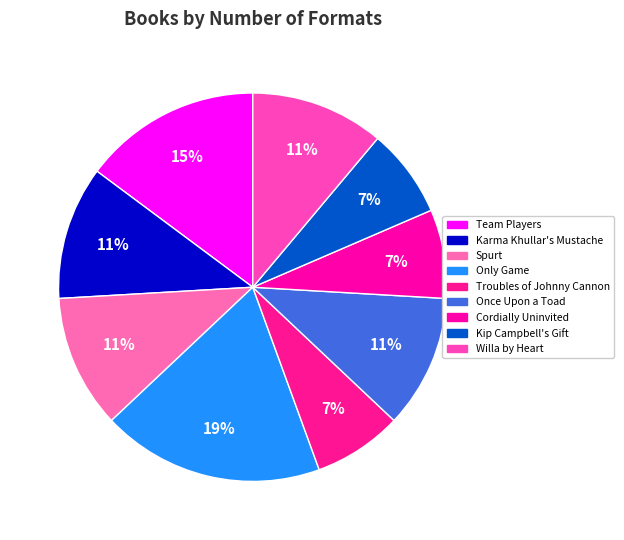

How many segments does this pie chart have?

9